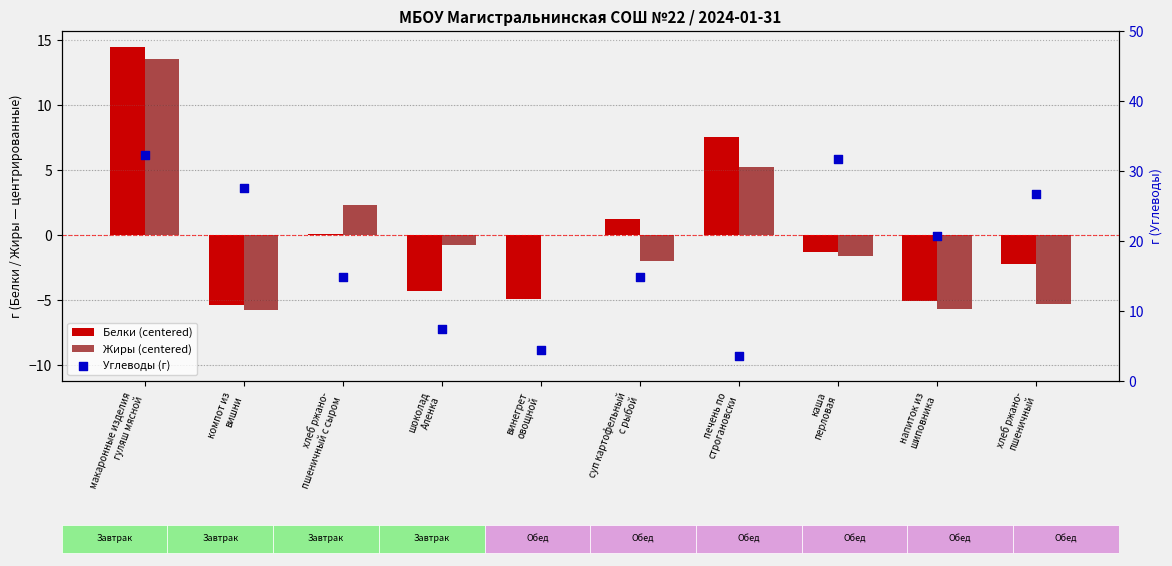

Which series contains the lowest Y value?

Жиры (centered)